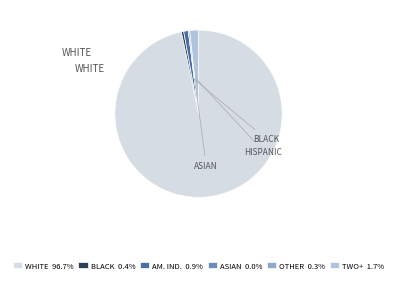

Is there any slice that represents more than half of the pie?

Yes